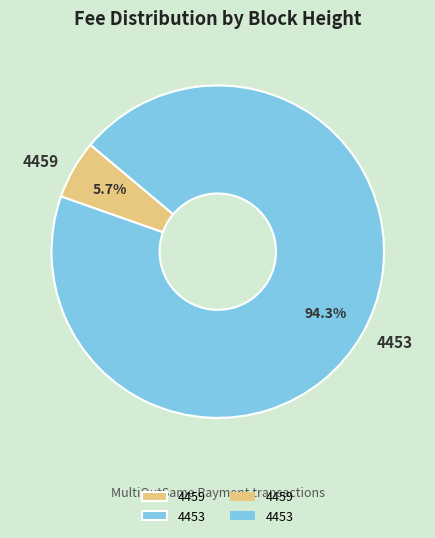

To the nearest percent, what portion does 4453 represent?

94%